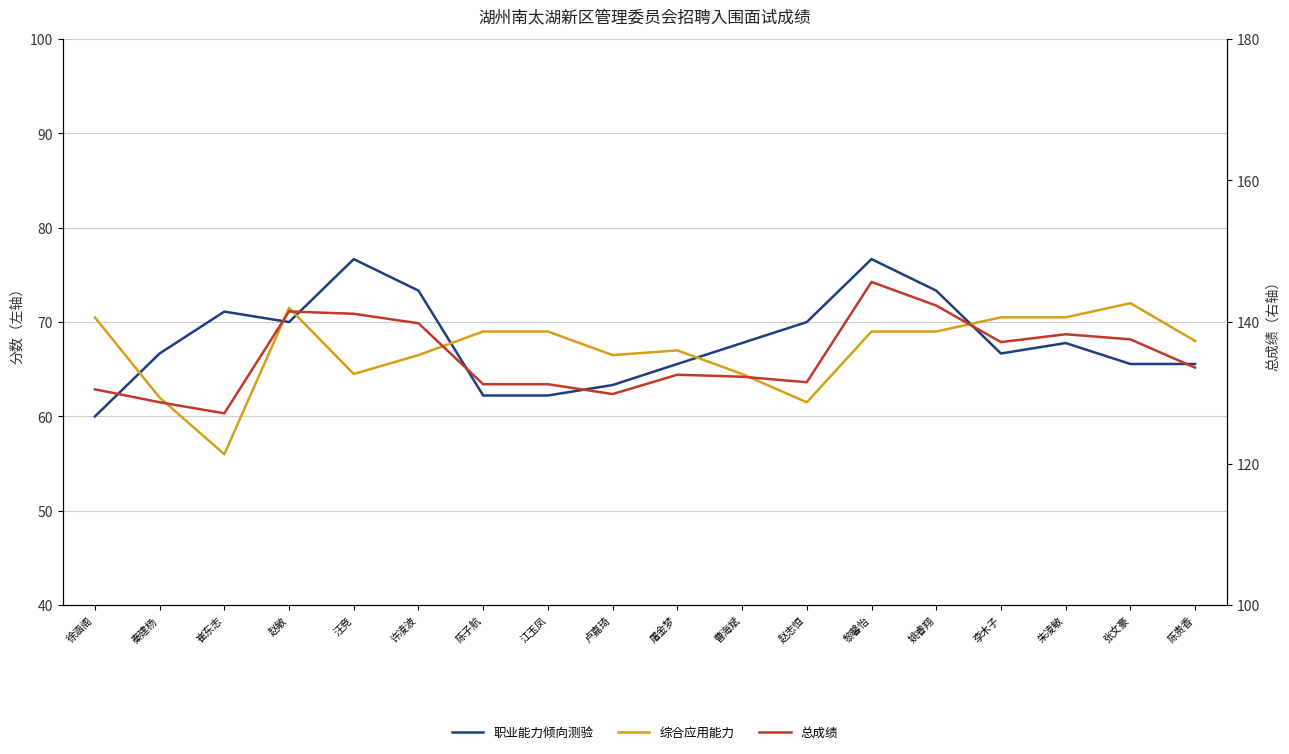

Reading right to left, transcribe all the data shown in this chart.

职业能力倾向测验: 陈贵香=65.6	张文豪=65.6	朱凌敏=67.8	李木子=66.7	姚睿翔=73.3	黎馨怡=76.7	赵志恒=70.0	曹海斌=67.8	屠金梦=65.6	卢嘉琦=63.3	江玉凤=62.2	陈子航=62.2	许凌波=73.3	汪竞=76.7	赵敏=70.0	崔东志=71.1	秦建杨=66.7	徐涵阁=60.0
综合应用能力: 陈贵香=68.0	张文豪=72.0	朱凌敏=70.5	李木子=70.5	姚睿翔=69.0	黎馨怡=69.0	赵志恒=61.5	曹海斌=64.5	屠金梦=67.0	卢嘉琦=66.5	江玉凤=69.0	陈子航=69.0	许凌波=66.5	汪竞=64.5	赵敏=71.5	崔东志=56.0	秦建杨=62.0	徐涵阁=70.5
总成绩: 陈贵香=133.6	张文豪=137.6	朱凌敏=138.3	李木子=137.2	姚睿翔=142.3	黎馨怡=145.7	赵志恒=131.5	曹海斌=132.3	屠金梦=132.6	卢嘉琦=129.8	江玉凤=131.2	陈子航=131.2	许凌波=139.8	汪竞=141.2	赵敏=141.5	崔东志=127.1	秦建杨=128.7	徐涵阁=130.5